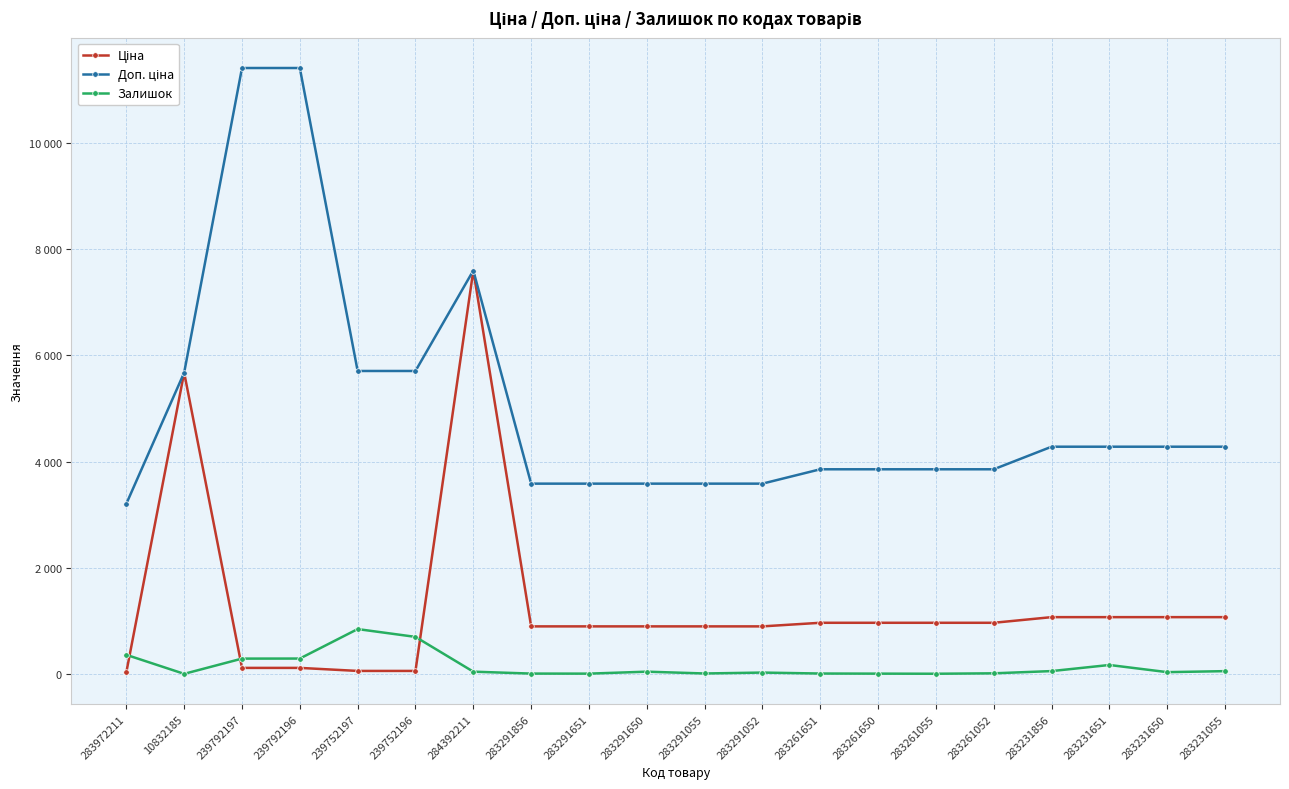

Does the chart have visible grid lines?

Yes